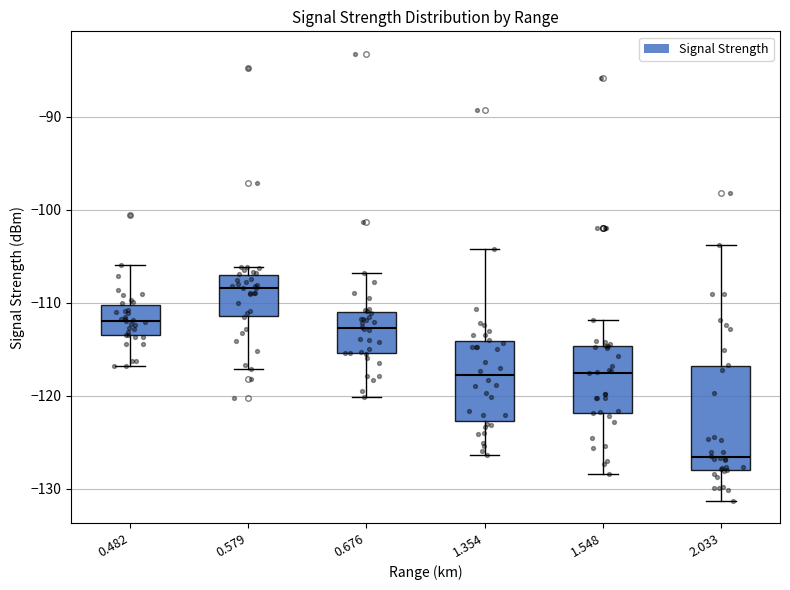

Which box's median line is the highest?

0.579